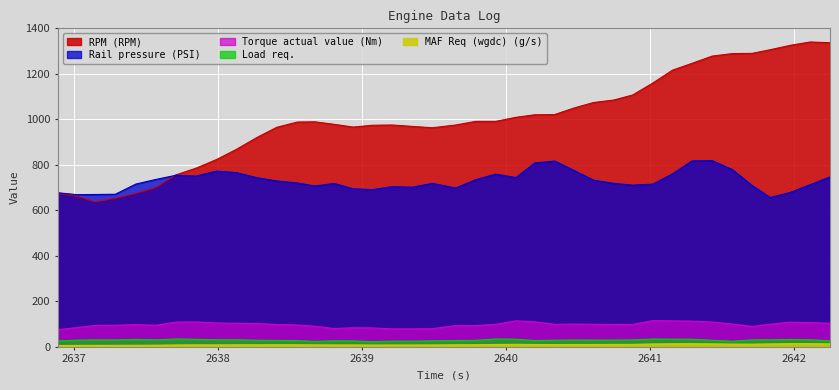

Which series has the largest range (max minus min)?

RPM (RPM)